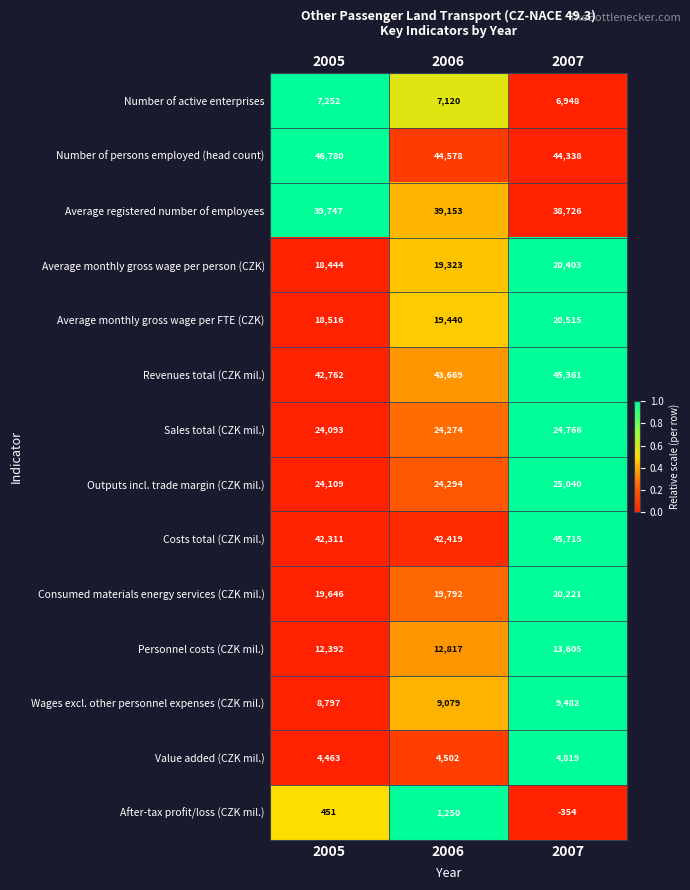

Rank the series by their maximum value, from lowest to highest.

After-tax profit/loss (CZK mil.), Value added (CZK mil.), Number of active enterprises, Wages excl. other personnel expenses (CZK mil.), Personnel costs (CZK mil.), Consumed materials energy services (CZK mil.), Average monthly gross wage per person (CZK), Average monthly gross wage per FTE (CZK), Sales total (CZK mil.), Outputs incl. trade margin (CZK mil.), Average registered number of employees, Revenues total (CZK mil.), Costs total (CZK mil.), Number of persons employed (head count)